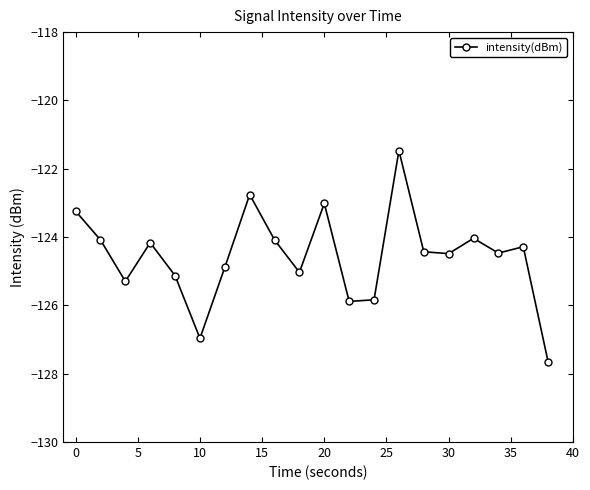

What is the minimum value shown in the chart?

-127.7